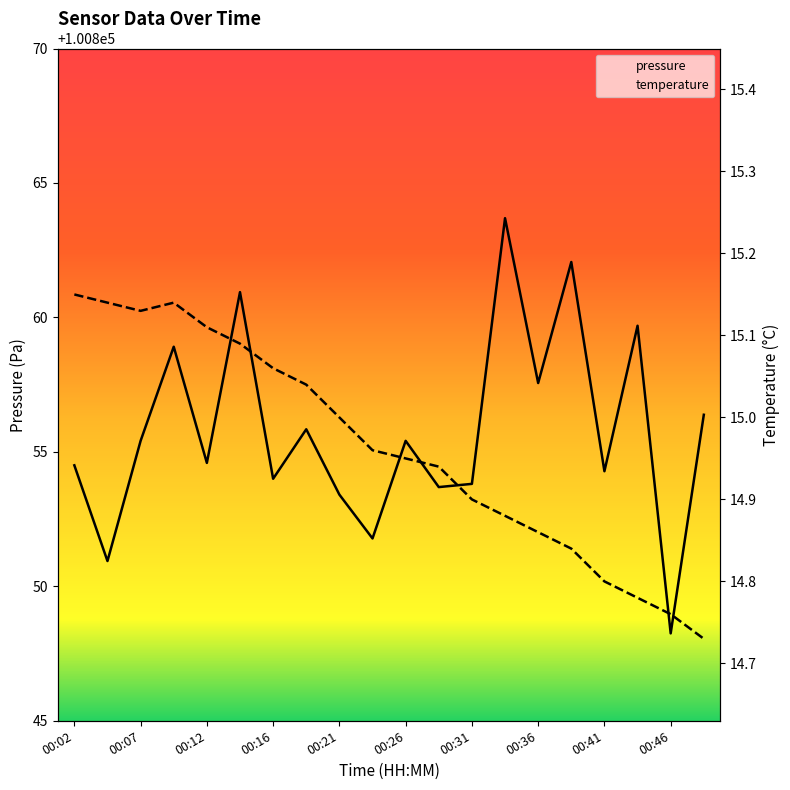

Is it true that pressure equals 100857.6 at 00:36?

True